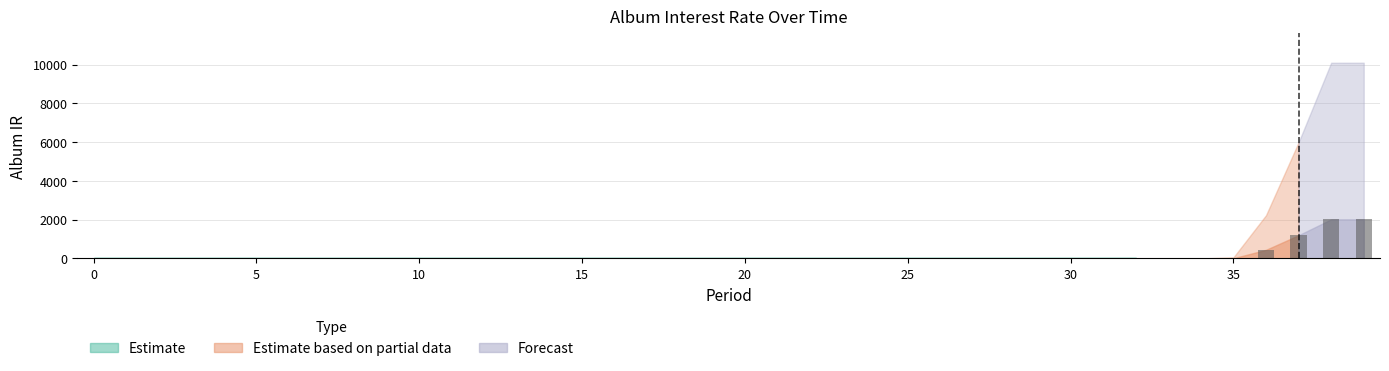

What is the sum of all values?

5696.5